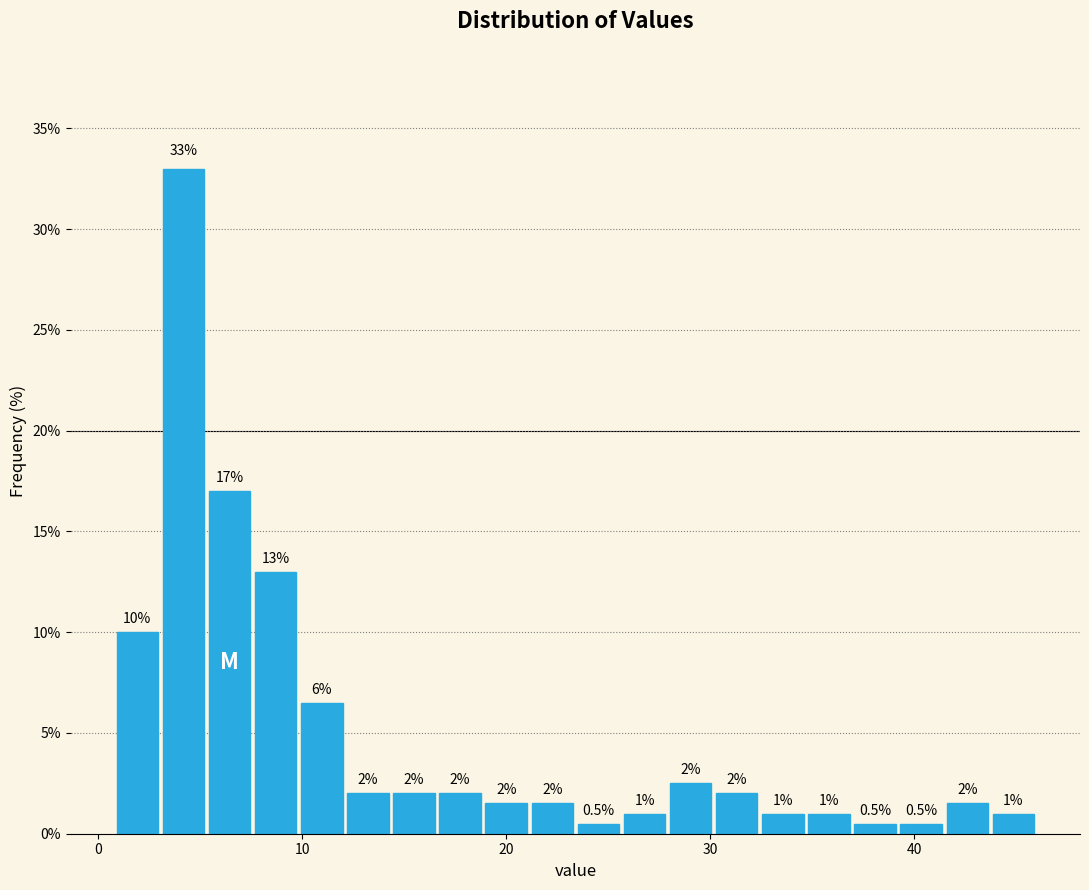

Around what value on the x-axis is the tallest bar? Give the approximate position of its centre, as read against the axis.

4